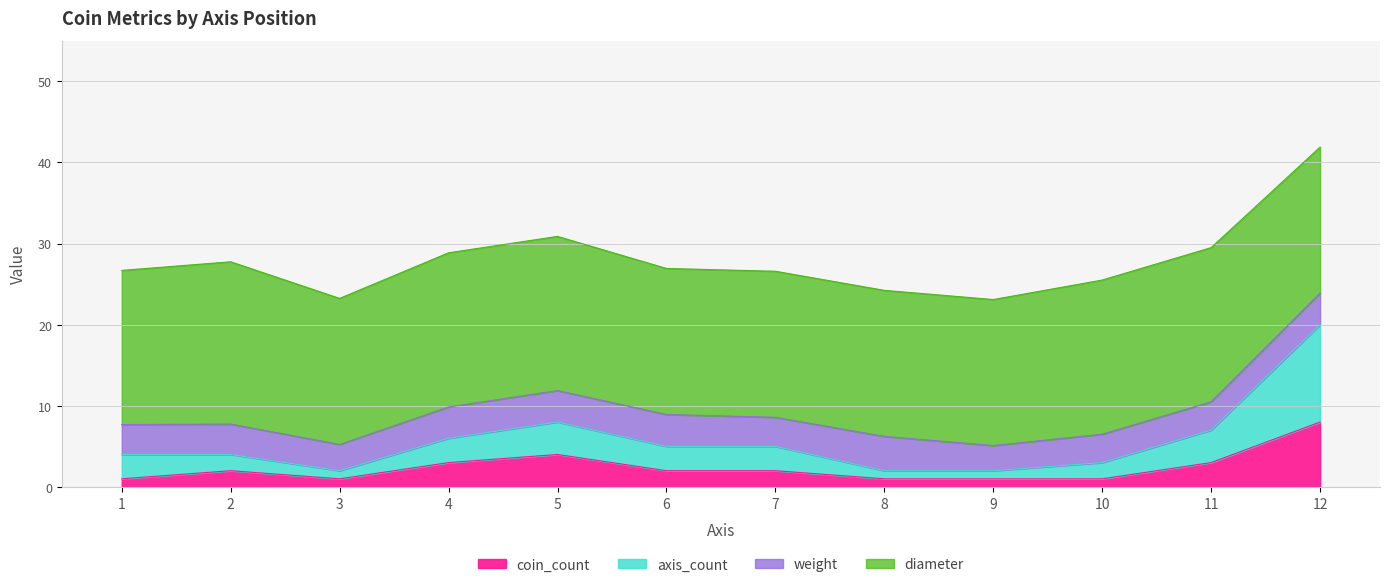

The value of coin_count at 11 is 3.0. True or false?

True